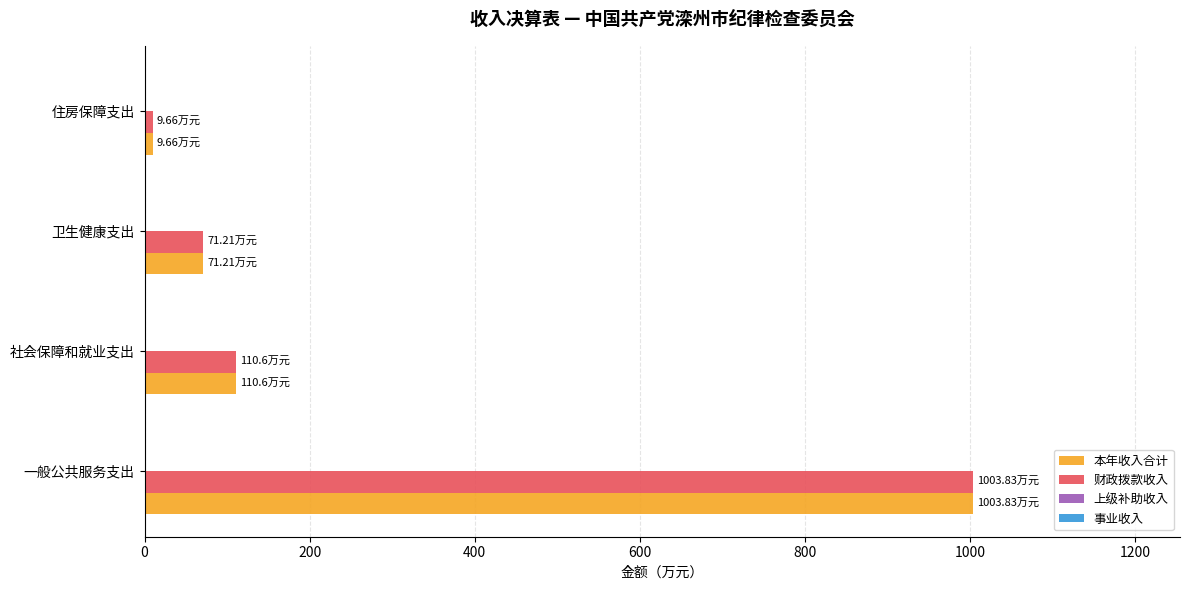

Where is 本年收入合计 nearest to the value 506?

社会保障和就业支出